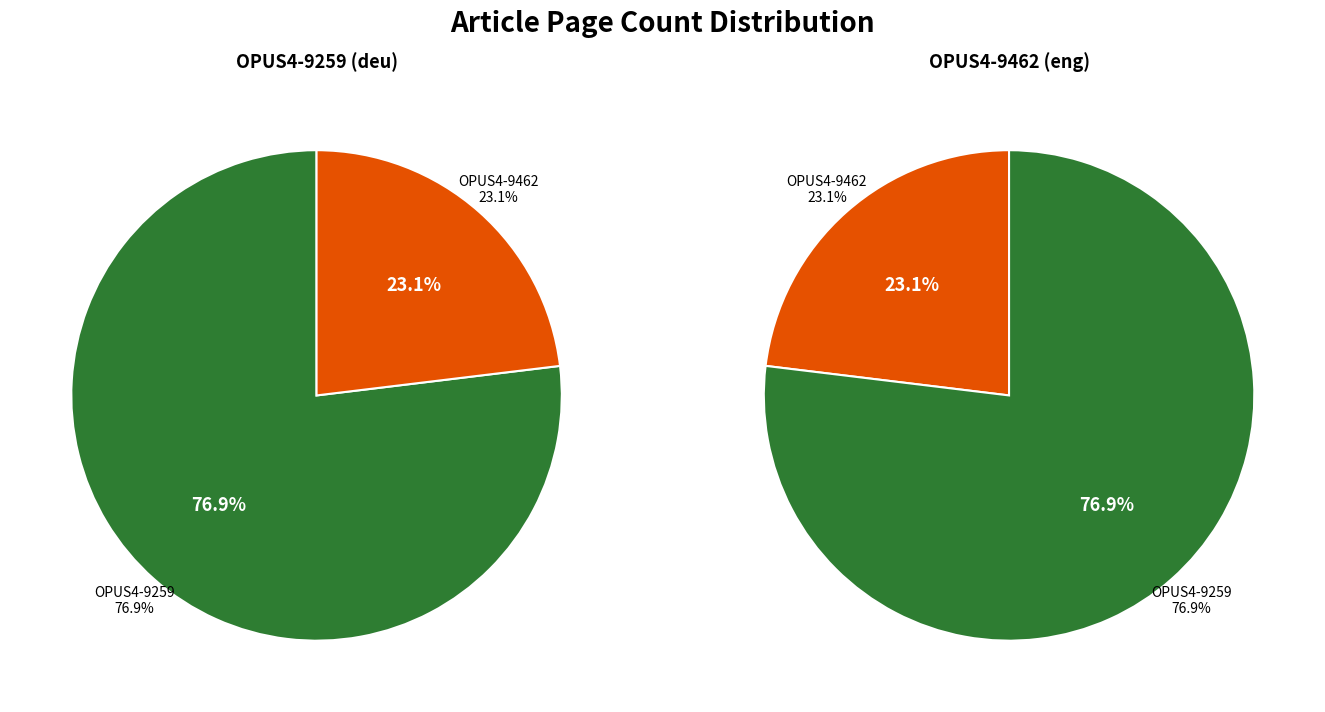

How many segments does this pie chart have?

2